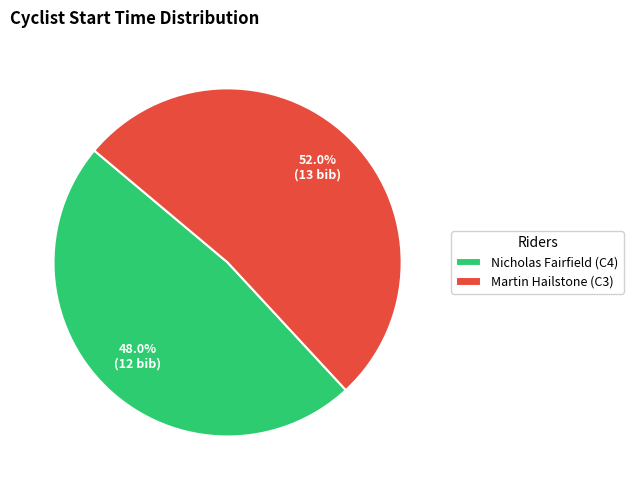

What is the smallest slice in the pie chart?

Nicholas Fairfield (C4)